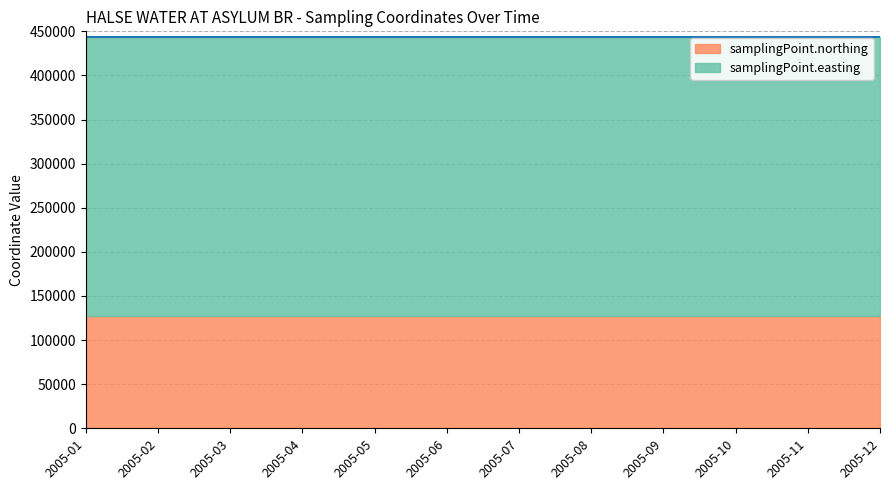

Read the samplingPoint.northing value at 2005-03.

126864